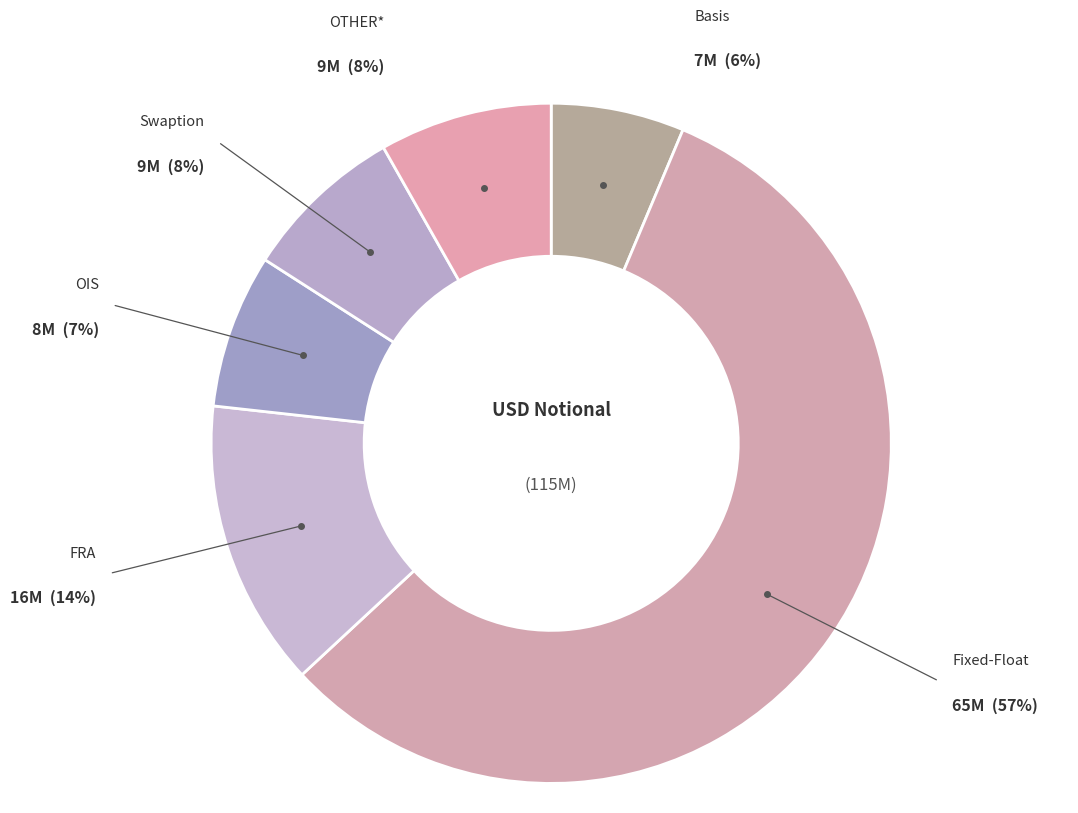

Is there any slice that represents more than half of the pie?

Yes